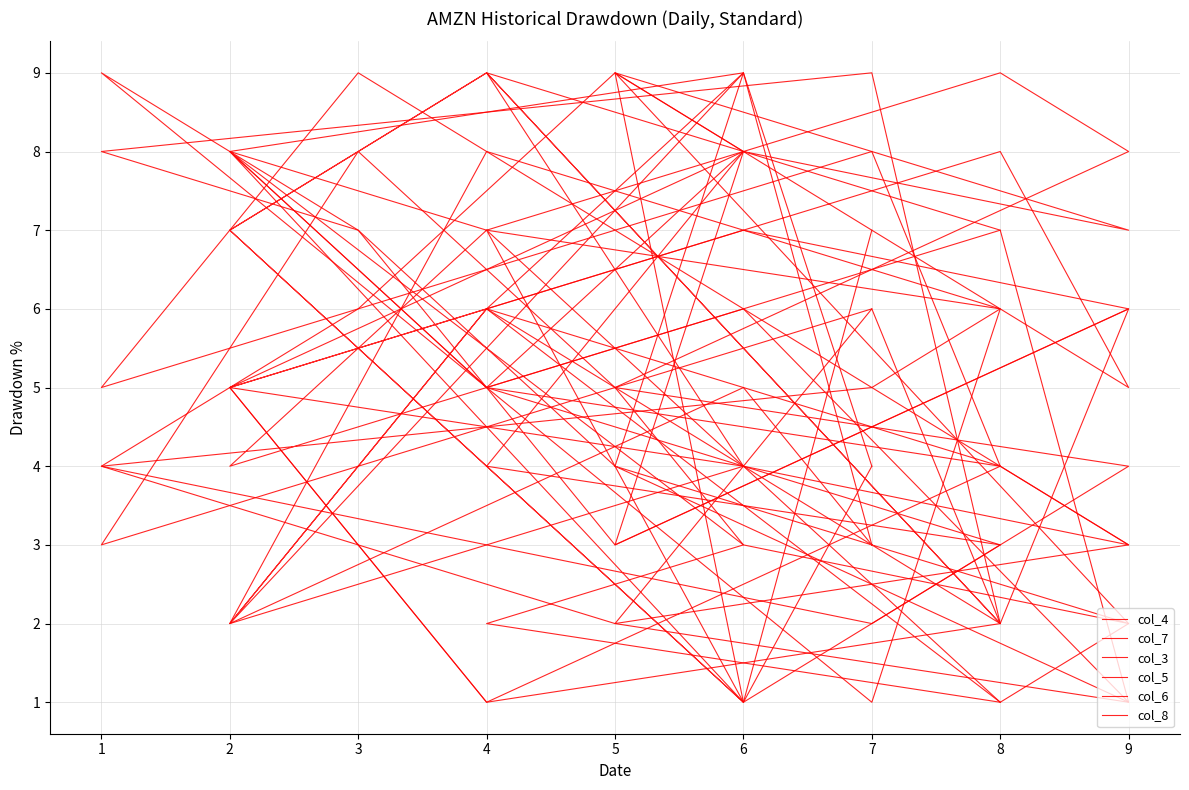

Is the value of col_4 at 9 greater than the value of col_3 at 4?

Yes